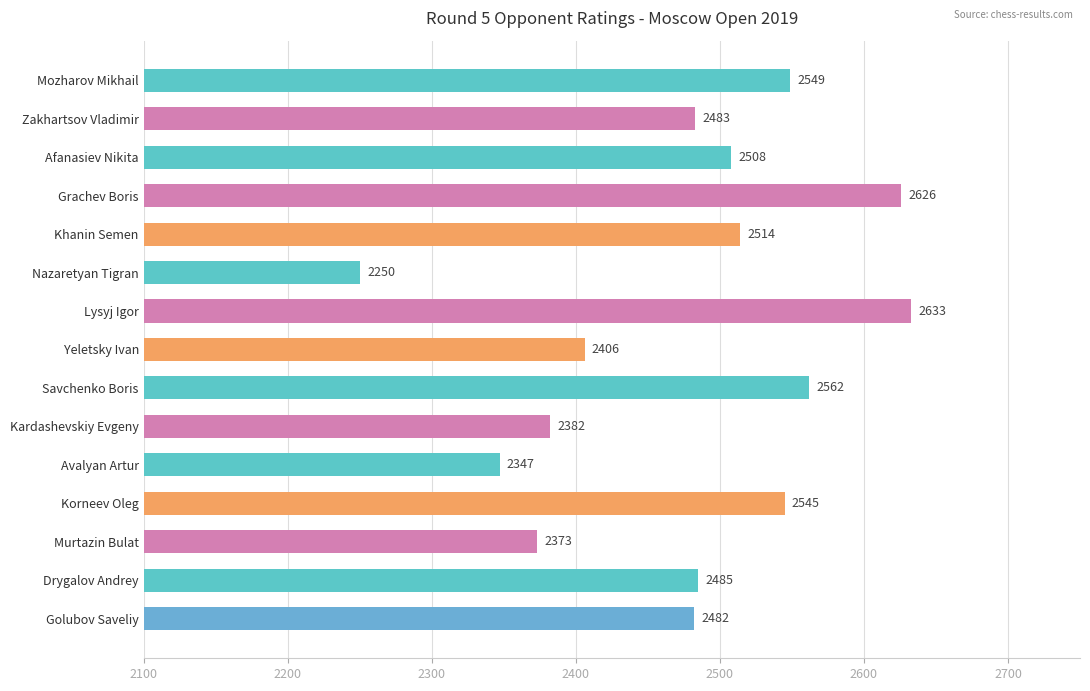

True or false: the data shows 2508 at Afanasiev Nikita.

True